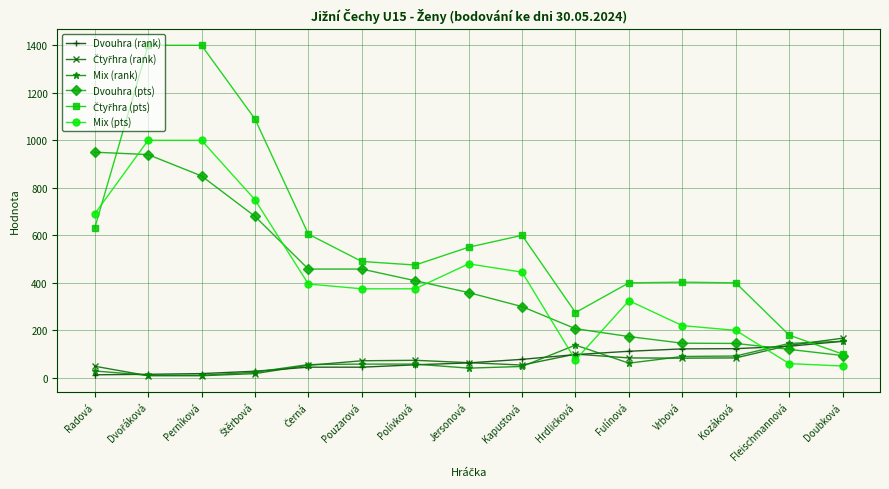

What is the total value across all series at Doubková?

719